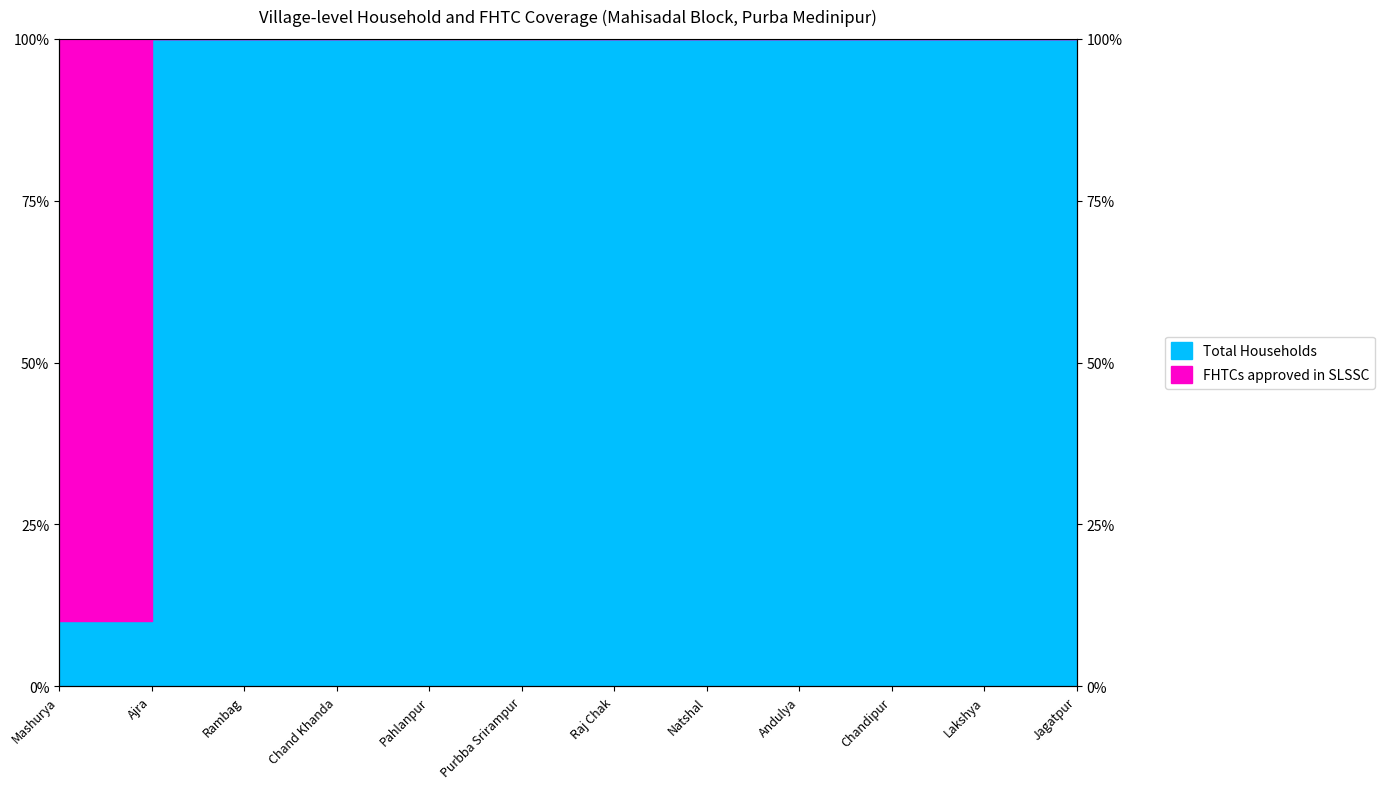

List the labels in order of value, smallest first.

Mashurya, Ajra, Rambag, Chand Khanda, Pahlanpur, Purbba Srirampur, Raj Chak, Natshal, Andulya, Chandipur, Lakshya, Jagatpur